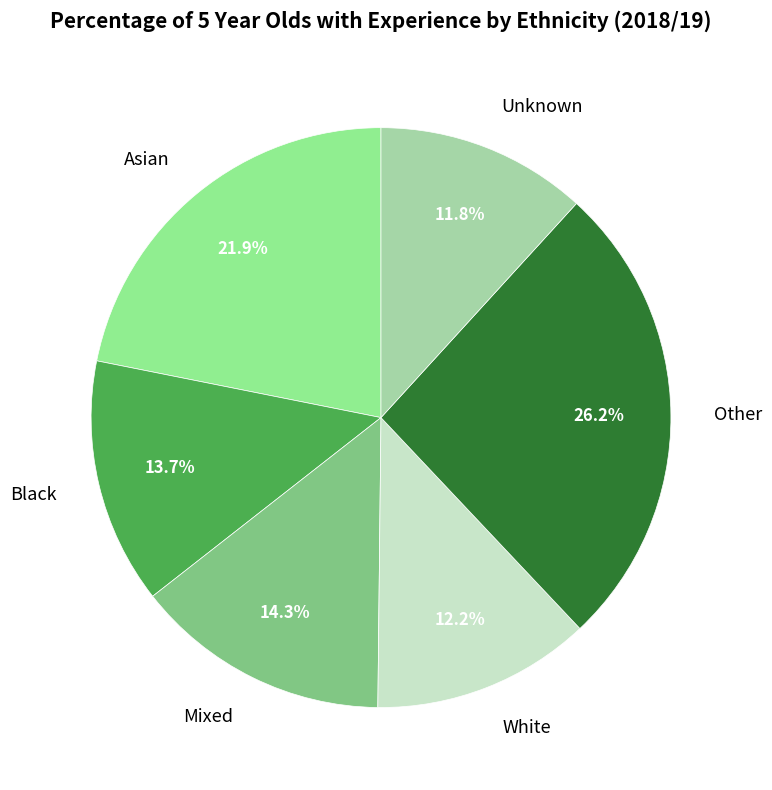

To the nearest percent, what percentage of the pie is Mixed?

14%